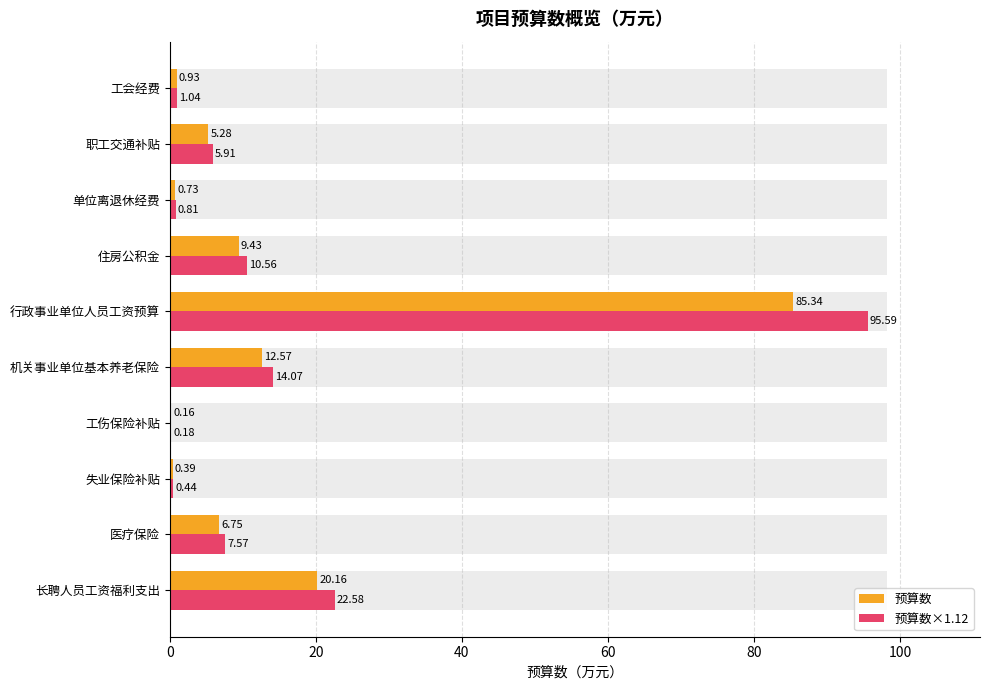

What is the highest value of the 预算数×1.12 series?

95.6